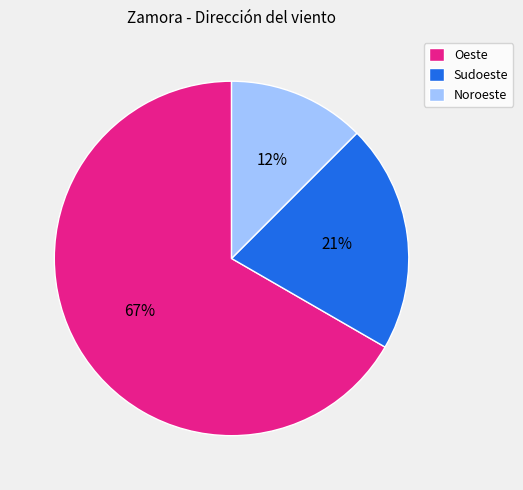

Which category has the biggest portion of the pie?

Oeste